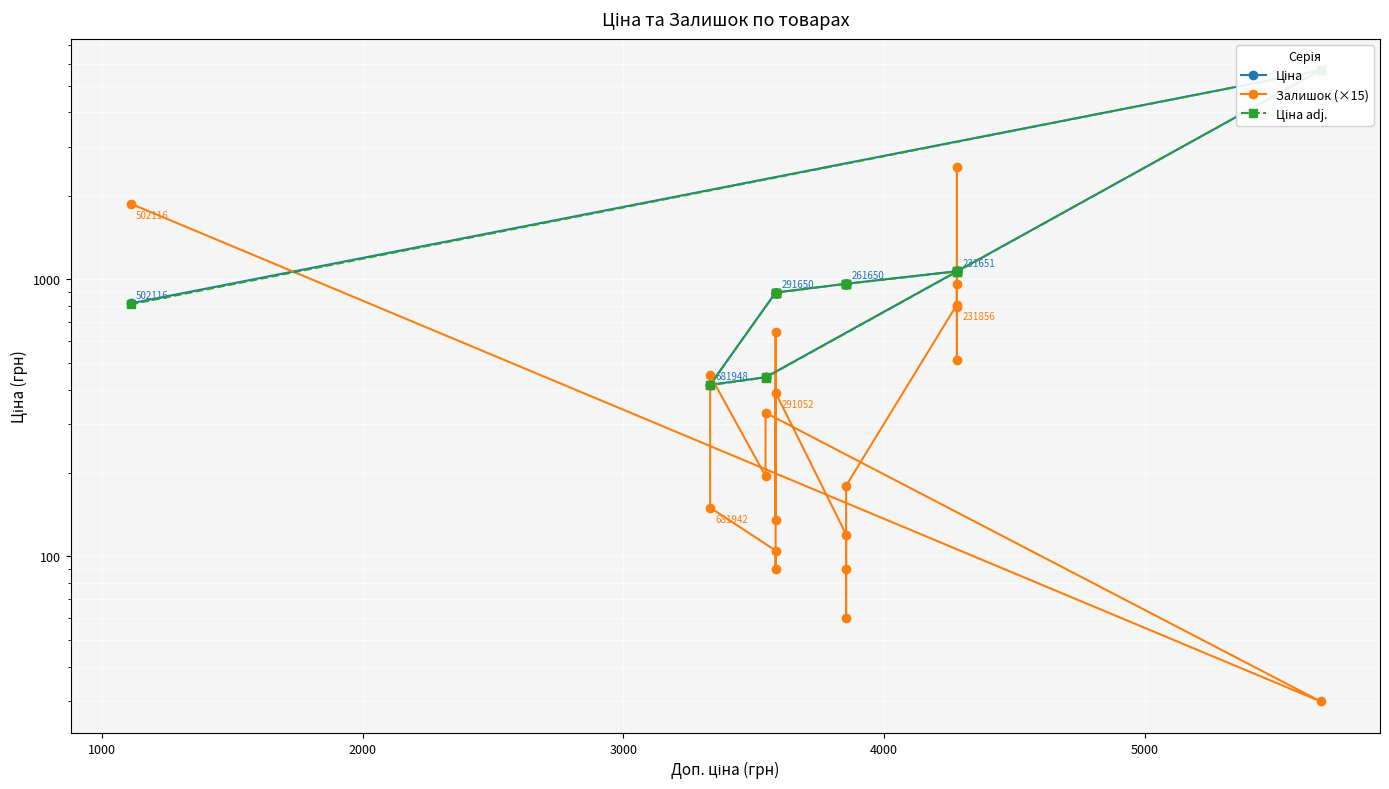

How many distinct data groups are displayed?

3